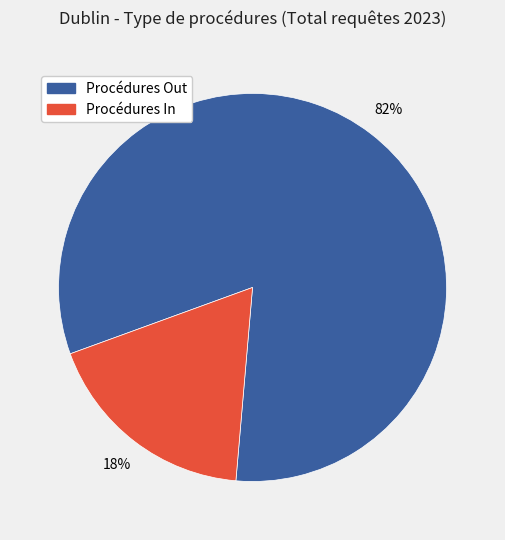

How many slices are in this pie chart?

2